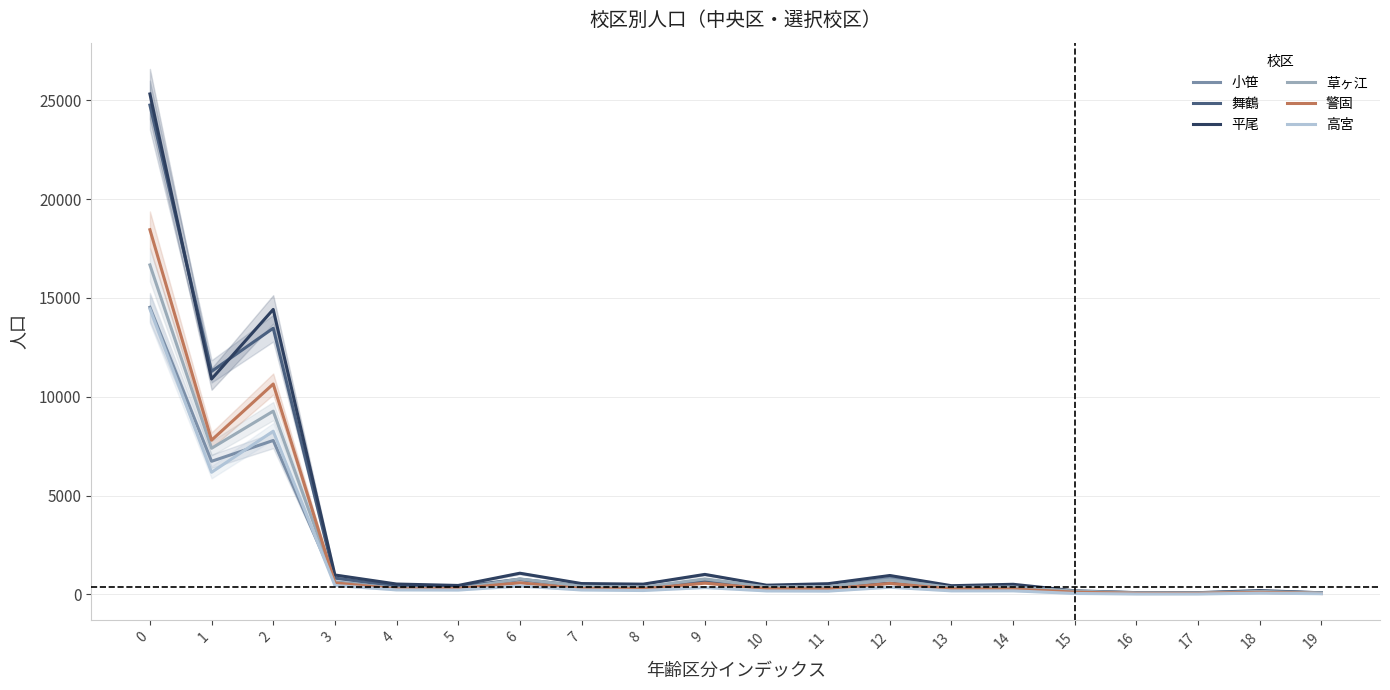

At which label is 小笹 closest to 7303?

2